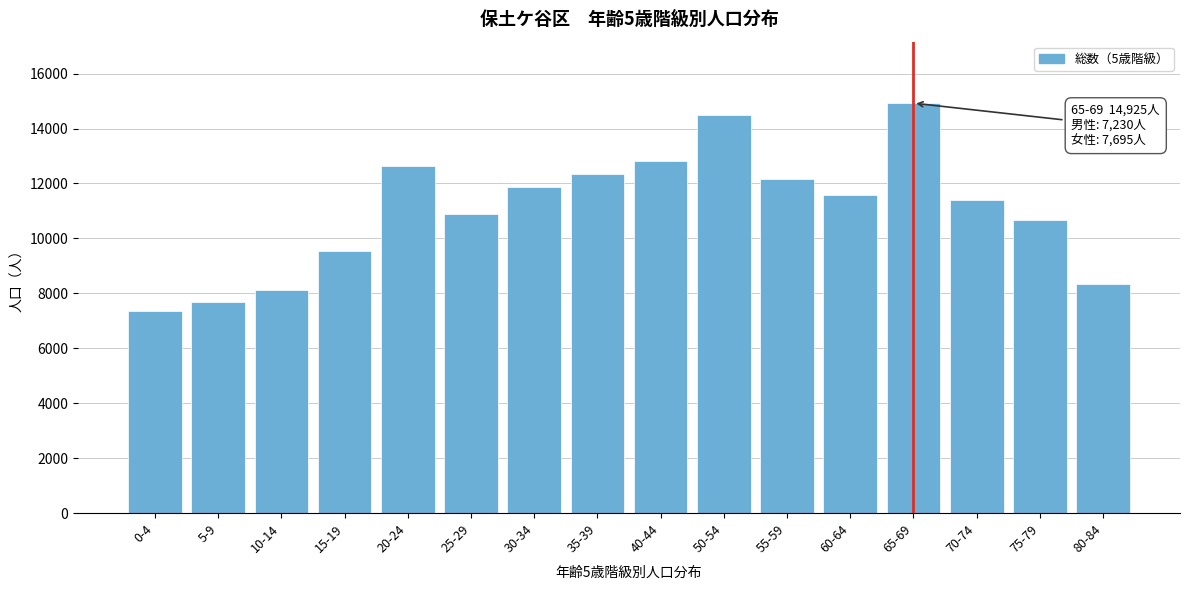

Reading right to left, list all the values displayed in this chart.

80-84=8326	75-79=10683	70-74=11389	65-69=14925	60-64=11598	55-59=12153	50-54=14497	40-44=12801	35-39=12345	30-34=11889	25-29=10896	20-24=12652	15-19=9536	10-14=8131	5-9=7680	0-4=7340